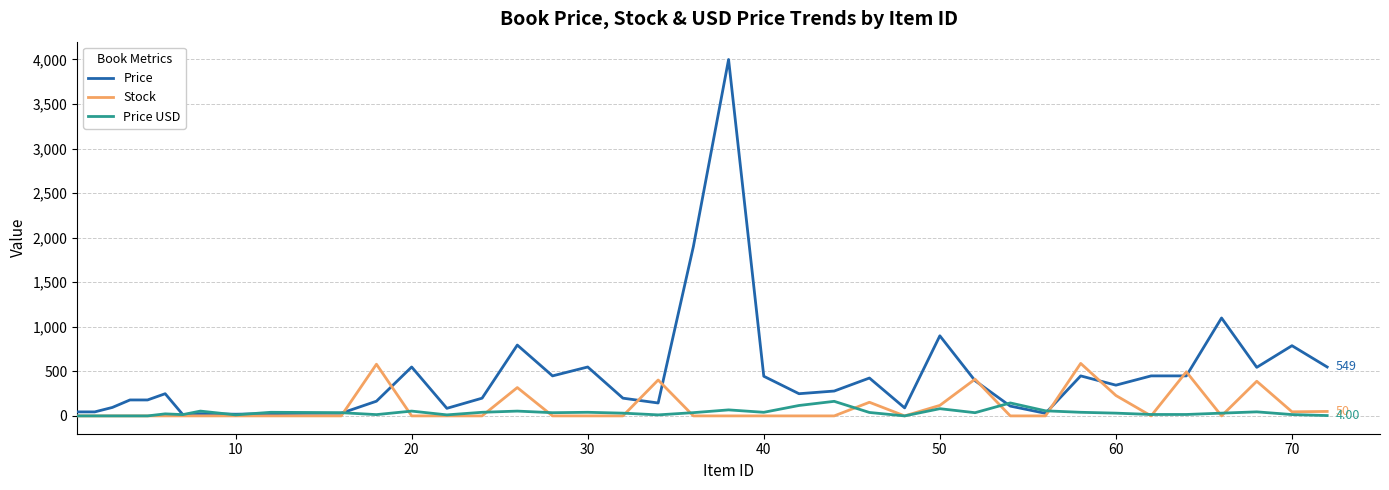

Which series has the largest total across all categories?

Price